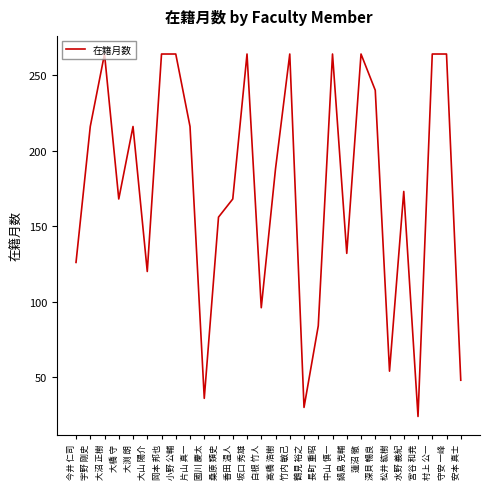

Count the number of data series in this chart.

1